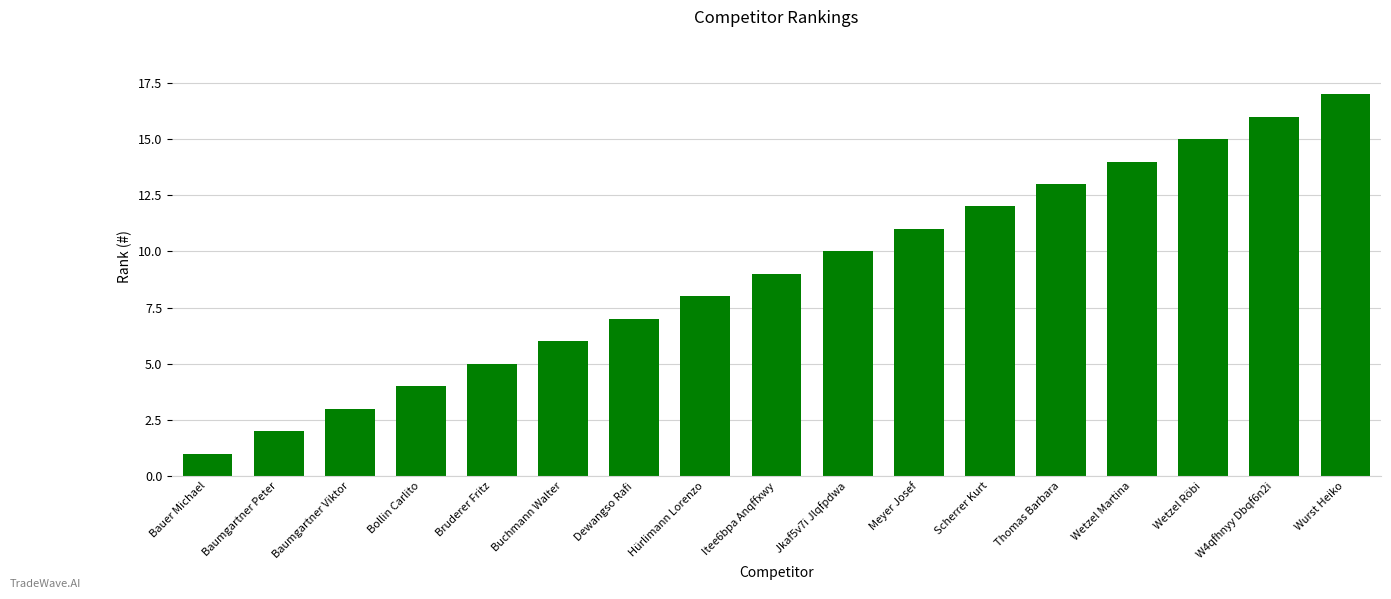

Are the bars grouped side by side (vs. stacked)?

No